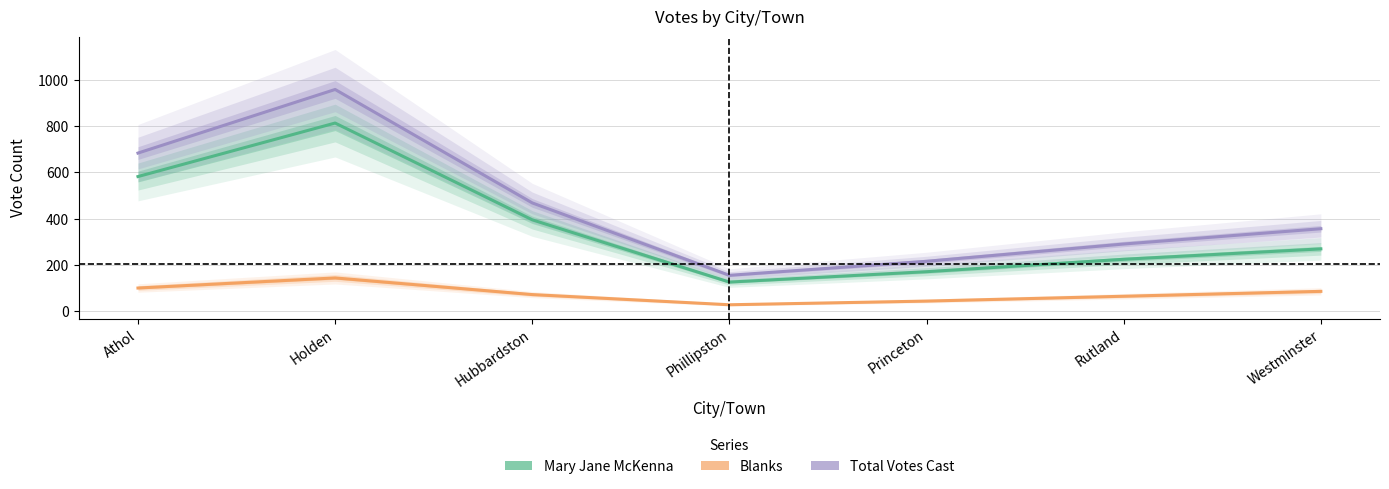

At which category does Mary Jane McKenna reach its first local peak?

Holden